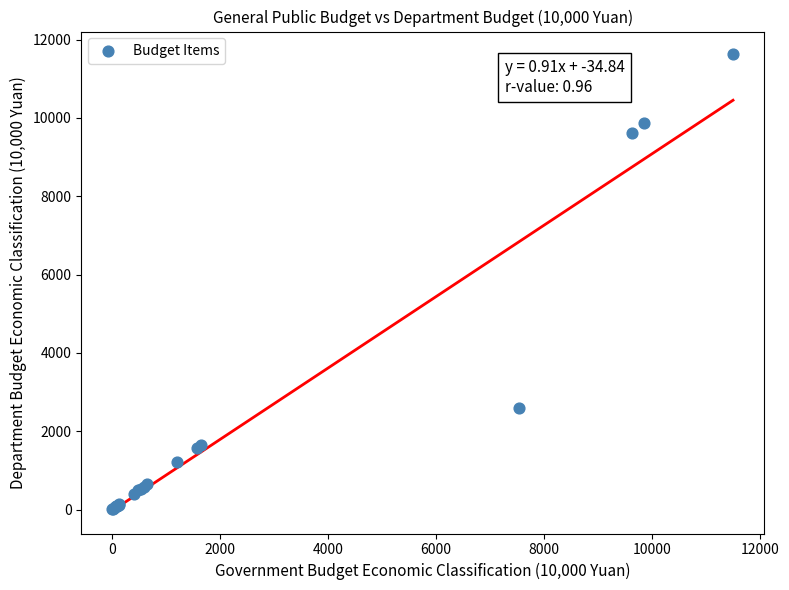

What Y value in the scatter plot is closest to 5816?

2597.5